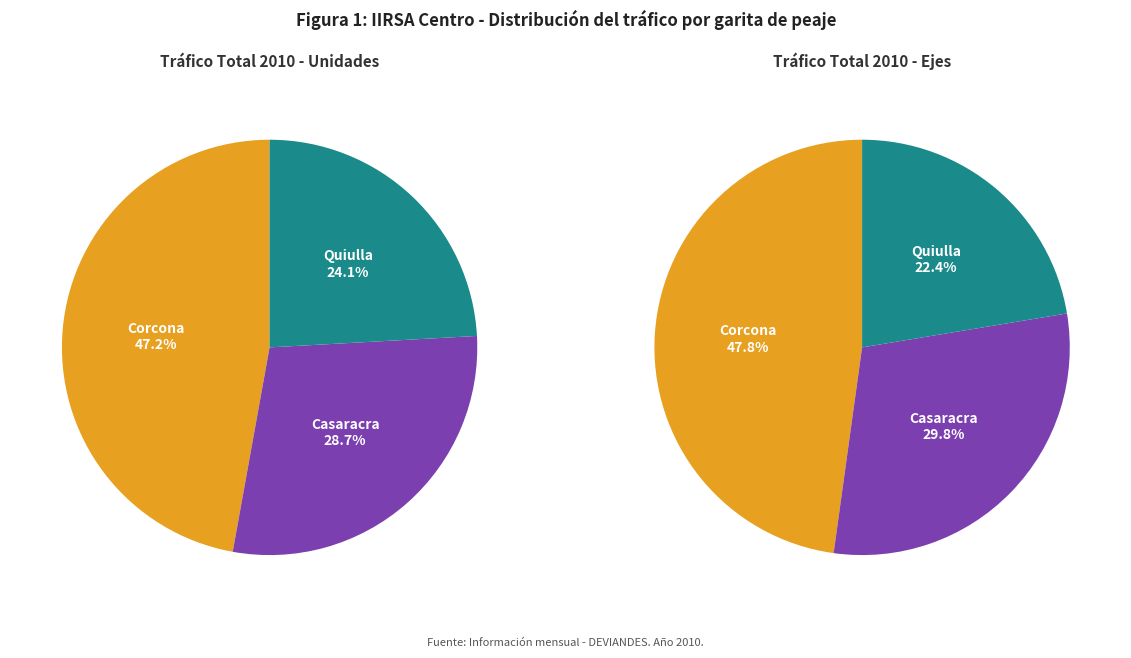

What is the ratio of the value at Corcona to the value at Casaracra?

1.6